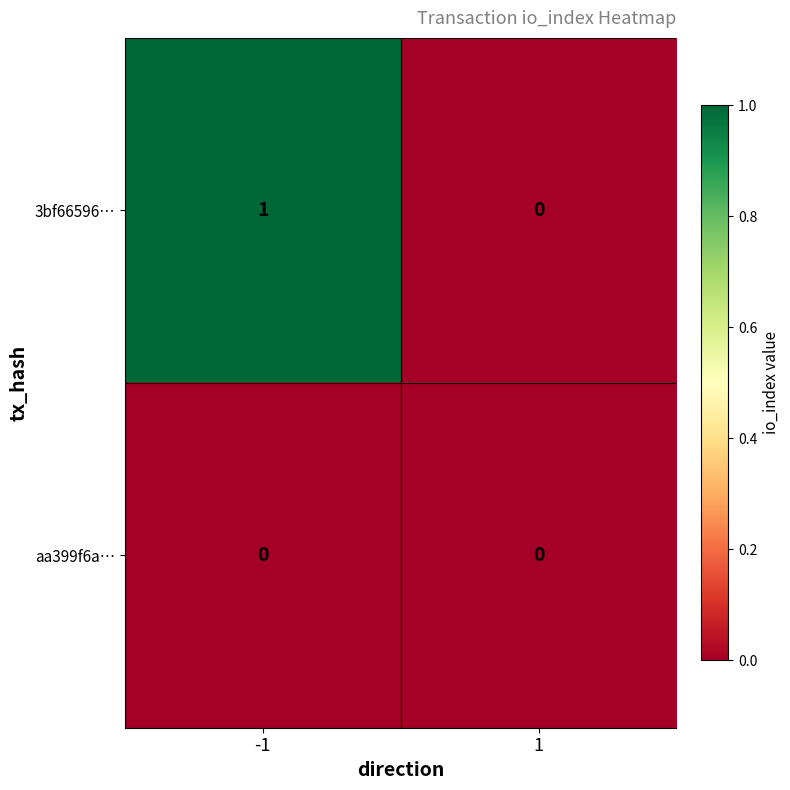

The value of aa399f6a… at 1 is 0. True or false?

True